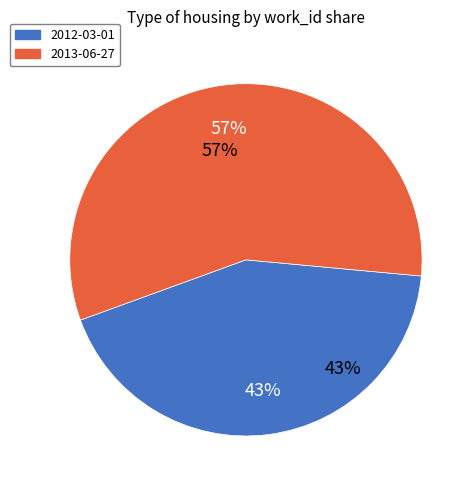

To the nearest percent, what is the difference between the largest and smallest slice percentages?

14%